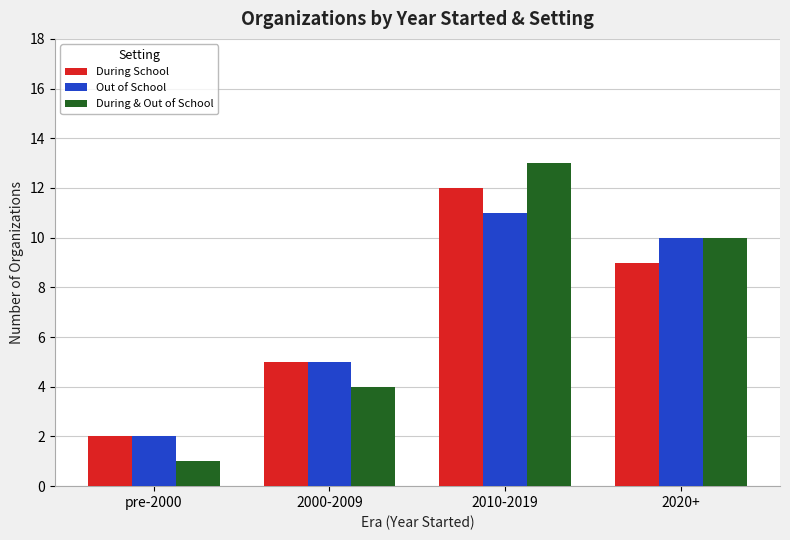

What value does the Out of School series have at 2000-2009?

5